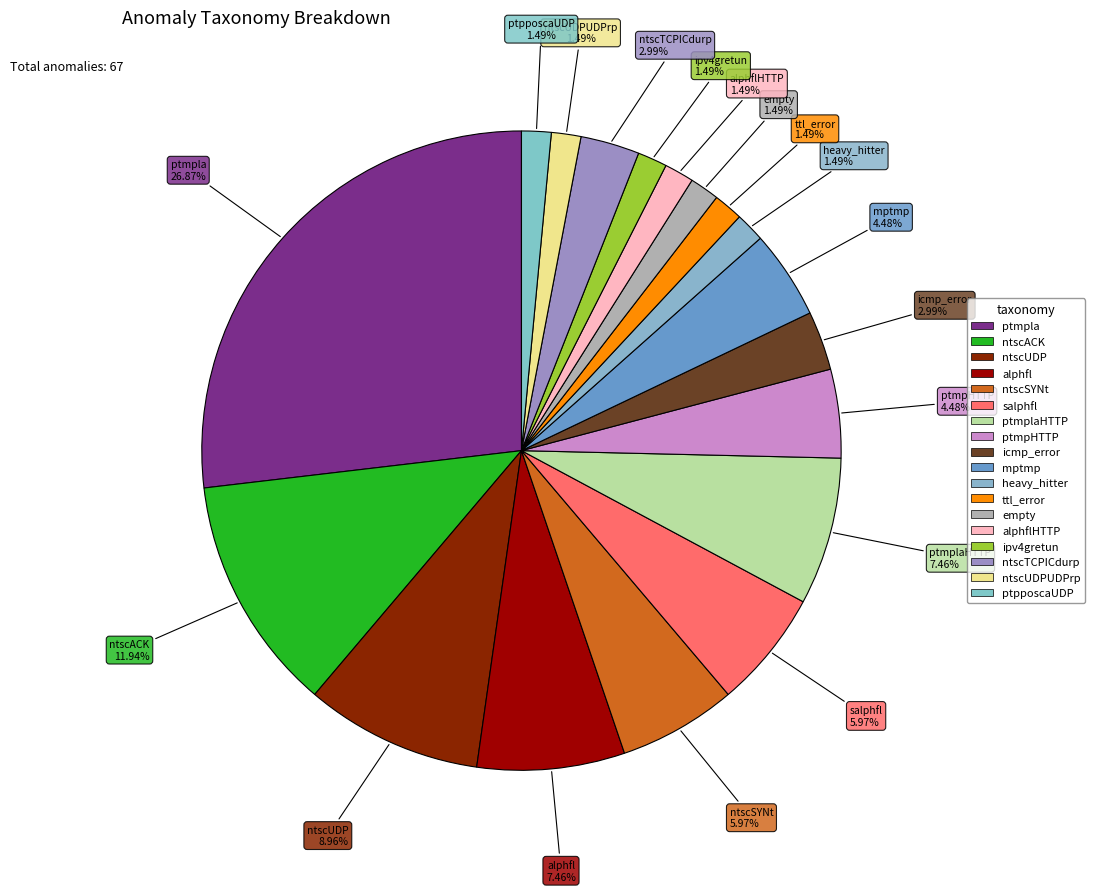

Is there a majority slice in this chart?

No